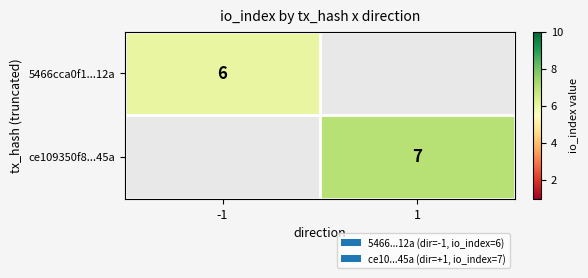

How many categories are shown in the chart?

2